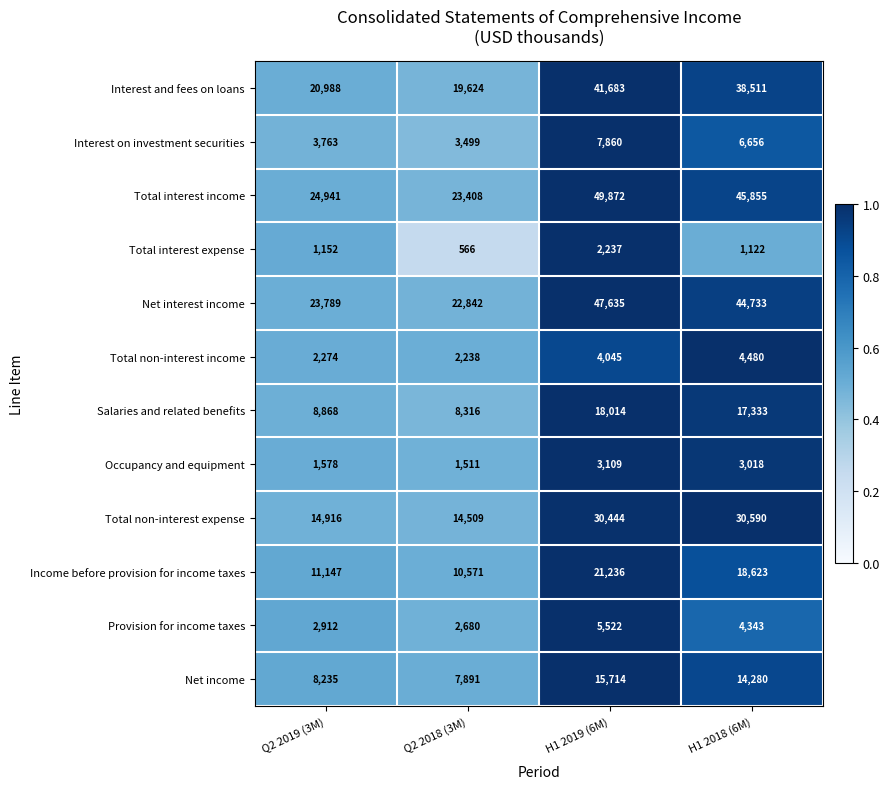

At which label does Occupancy and equipment first exceed 3018?

H1 2019 (6M)